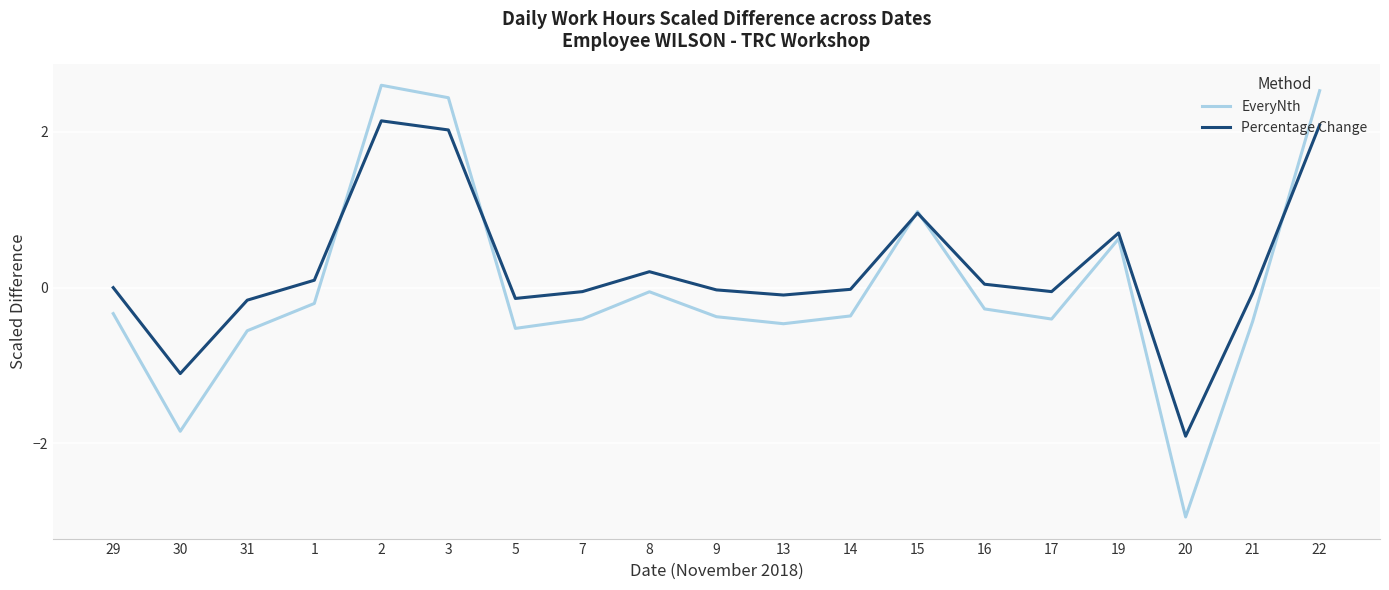

Rank the series at 3 from lowest to highest value.

Percentage Change, EveryNth